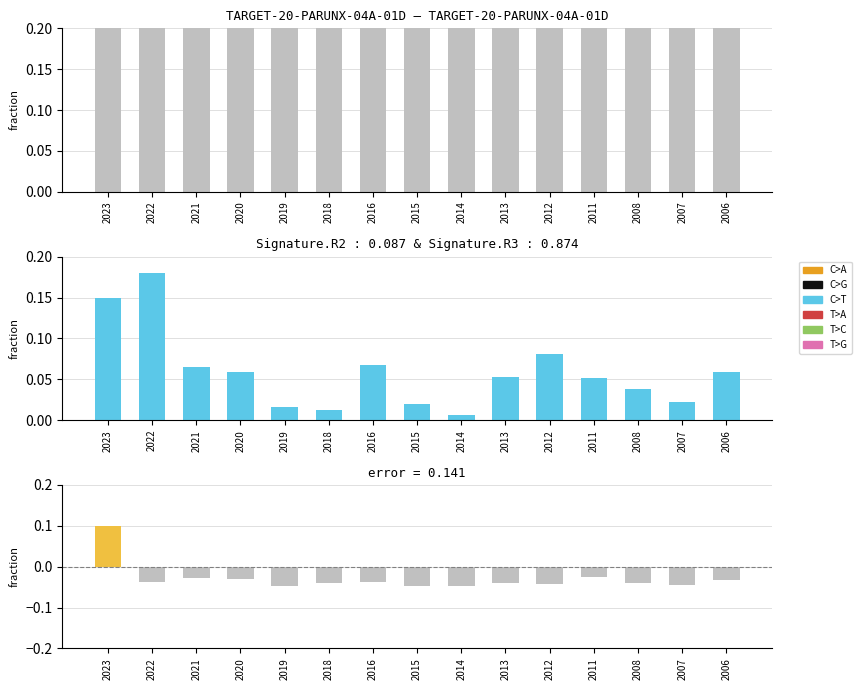

How many categories are shown in the chart?

15